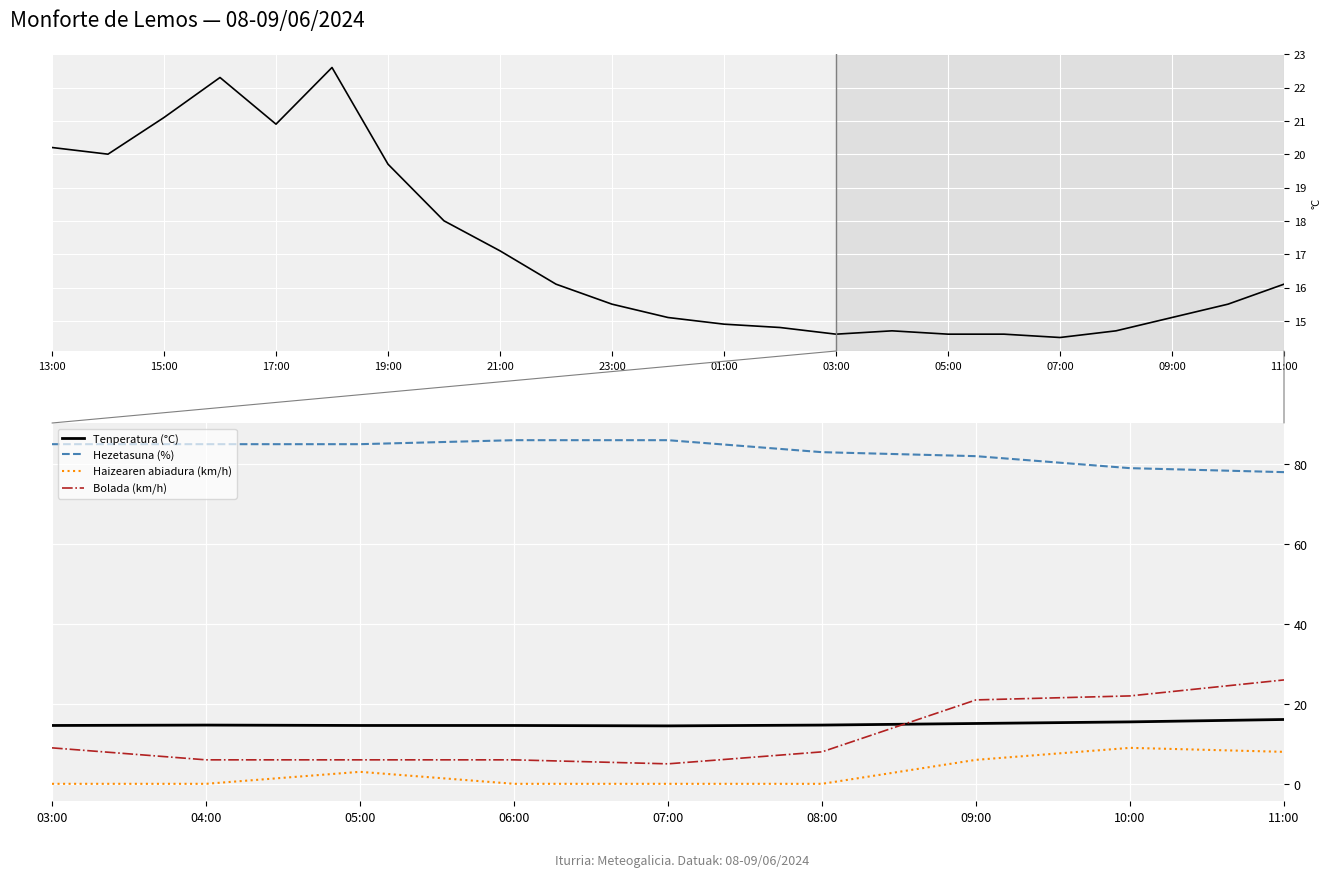

Reading right to left, list all the values displayed in this chart.

Tenperatura (°C): 16.1	15.5	15.1	14.7	14.5	14.6	14.6	14.7	14.6
Hezetasuna (%): 78.0	79.0	82.0	83.0	86.0	86.0	85.0	85.0	85.0
Haizearen abiadura (km/h): 8.0	9.0	6.0	0.0	0.0	0.0	3.0	0.0	0.0
Bolada (km/h): 26.0	22.0	21.0	8.0	5.0	6.0	6.0	6.0	9.0